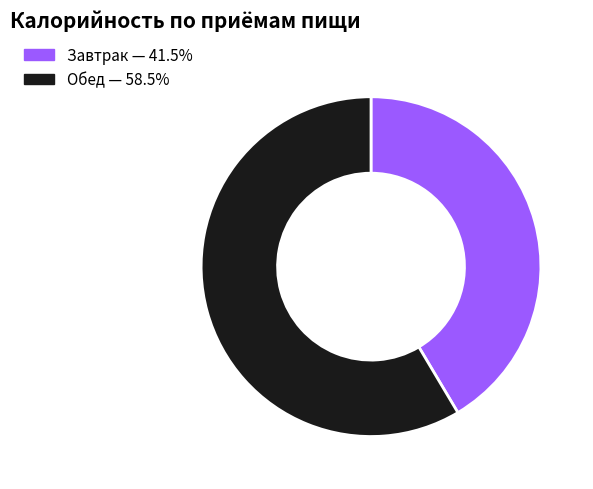

Is there any slice that represents more than half of the pie?

Yes